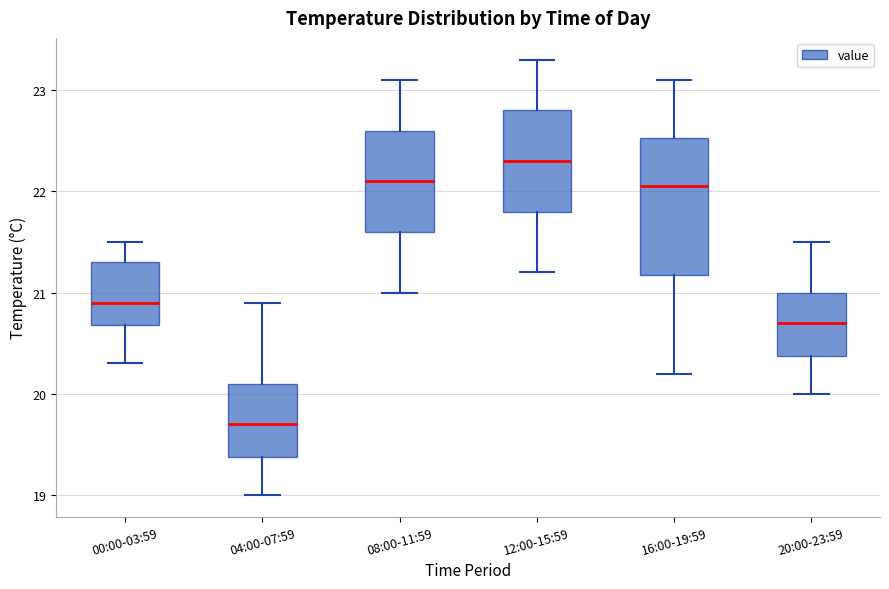

Which box has the lowest median line?

04:00-07:59